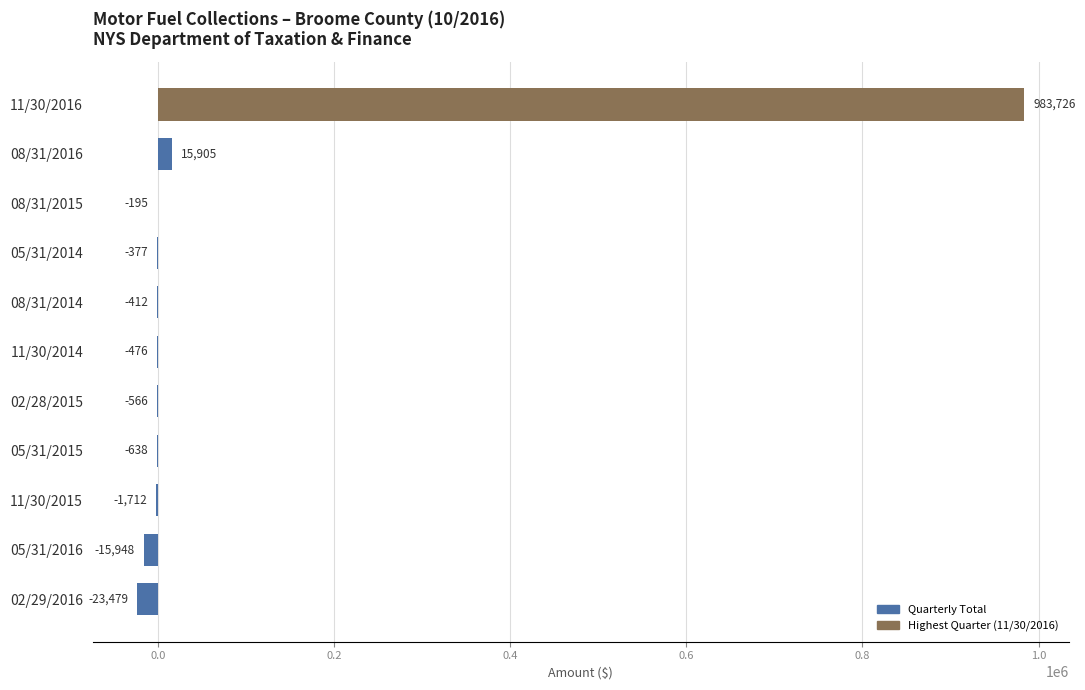

How many values exceed -476?

5